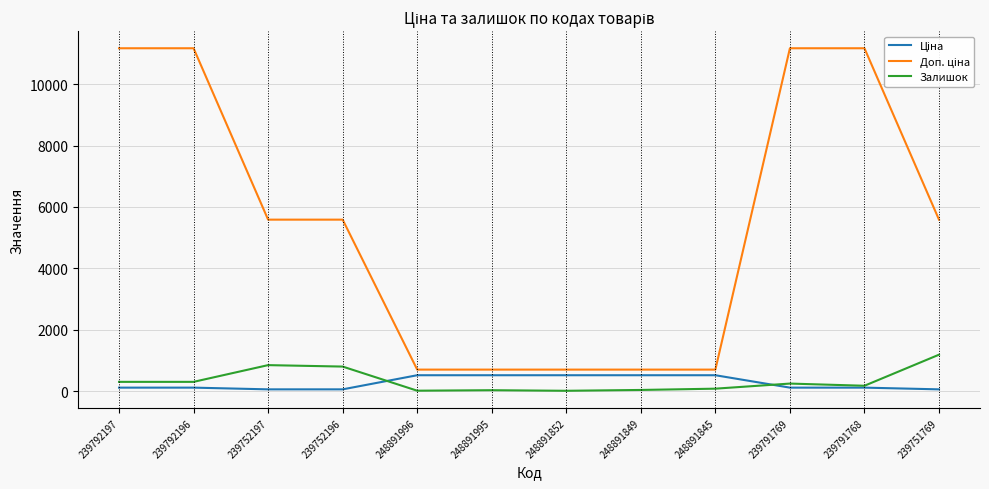

What is the highest value of the Залишок series?

1185.0